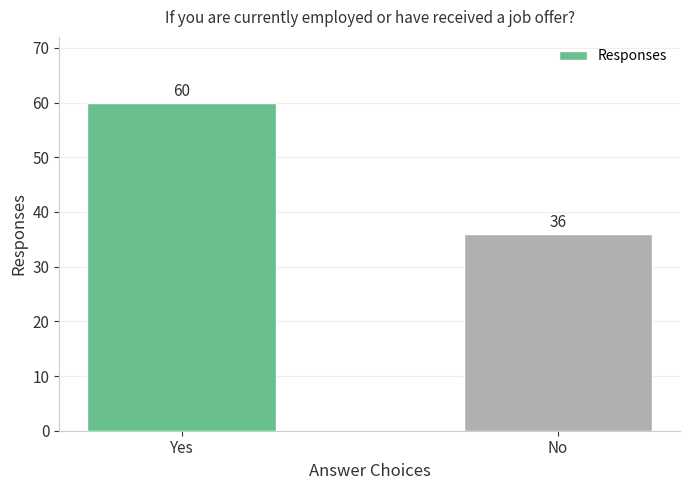

What is the greatest value displayed?

60